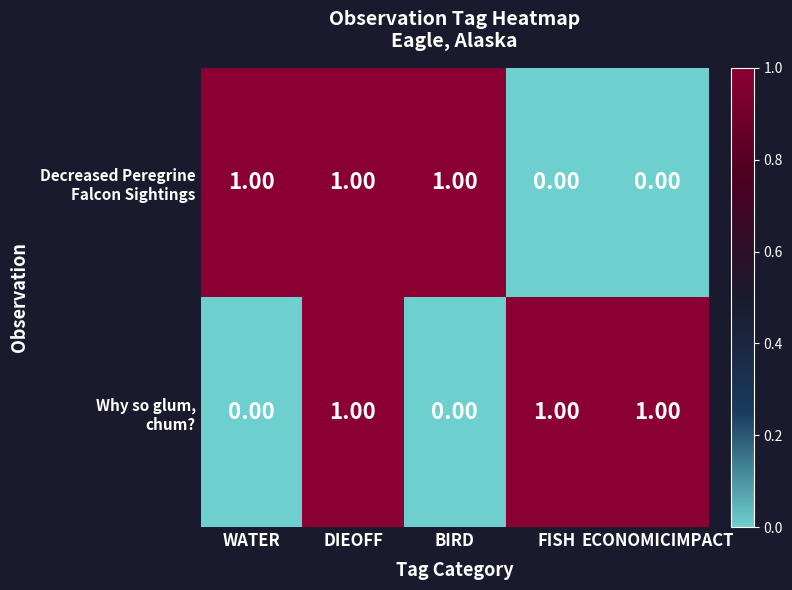

At how many categories does at least one series exceed 0?

5